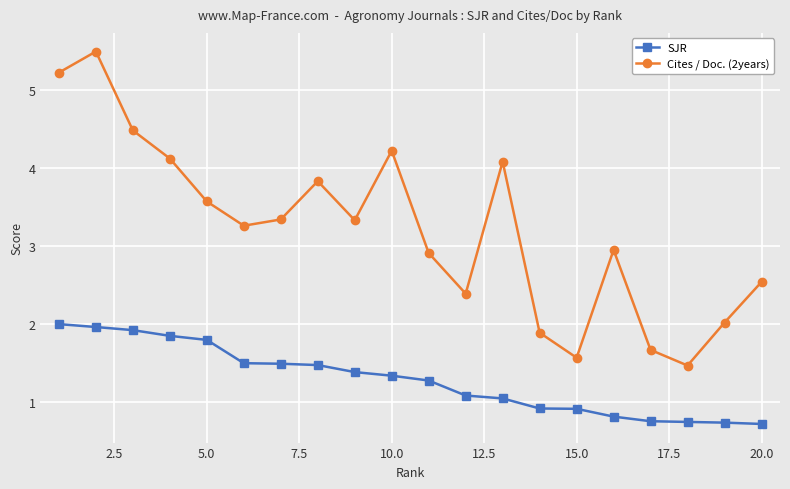

Which series has the largest range (max minus min)?

Cites / Doc. (2years)